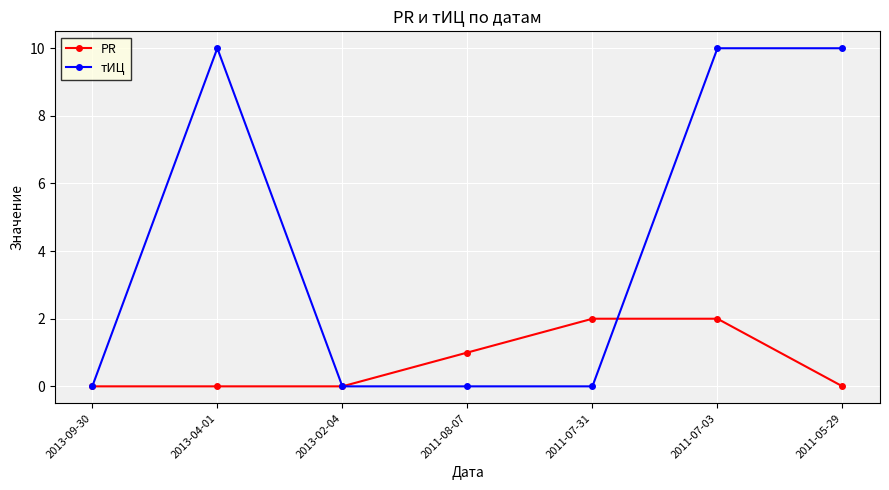

Reading left to right, list all the values displayed in this chart.

PR: 0	0	0	1	2	2	0
тИЦ: 0	10	0	0	0	10	10